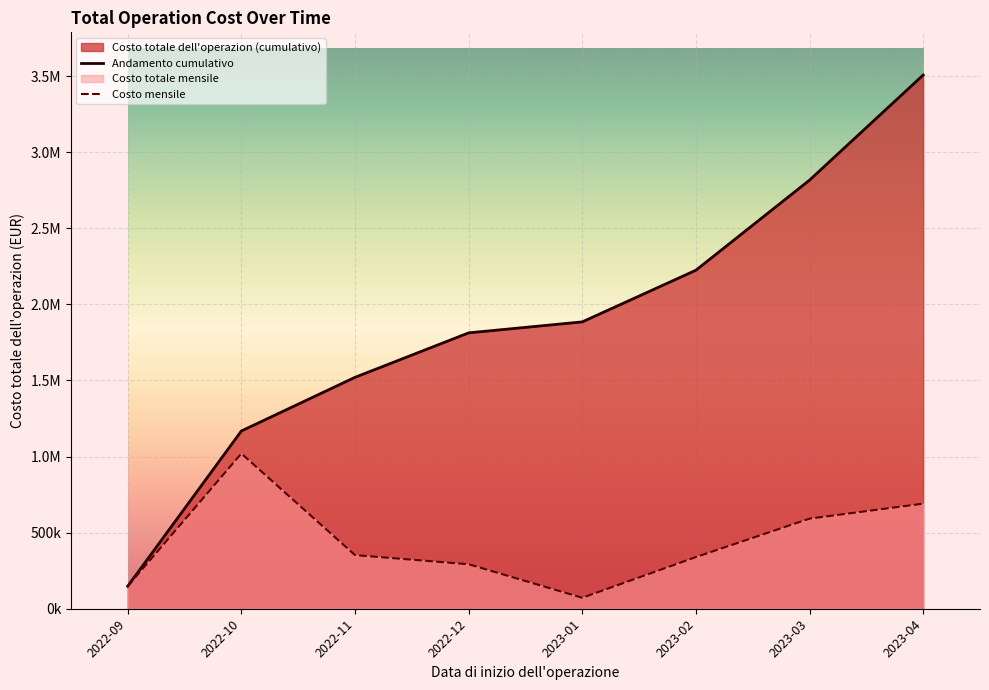

How many lines are shown in the chart?

2